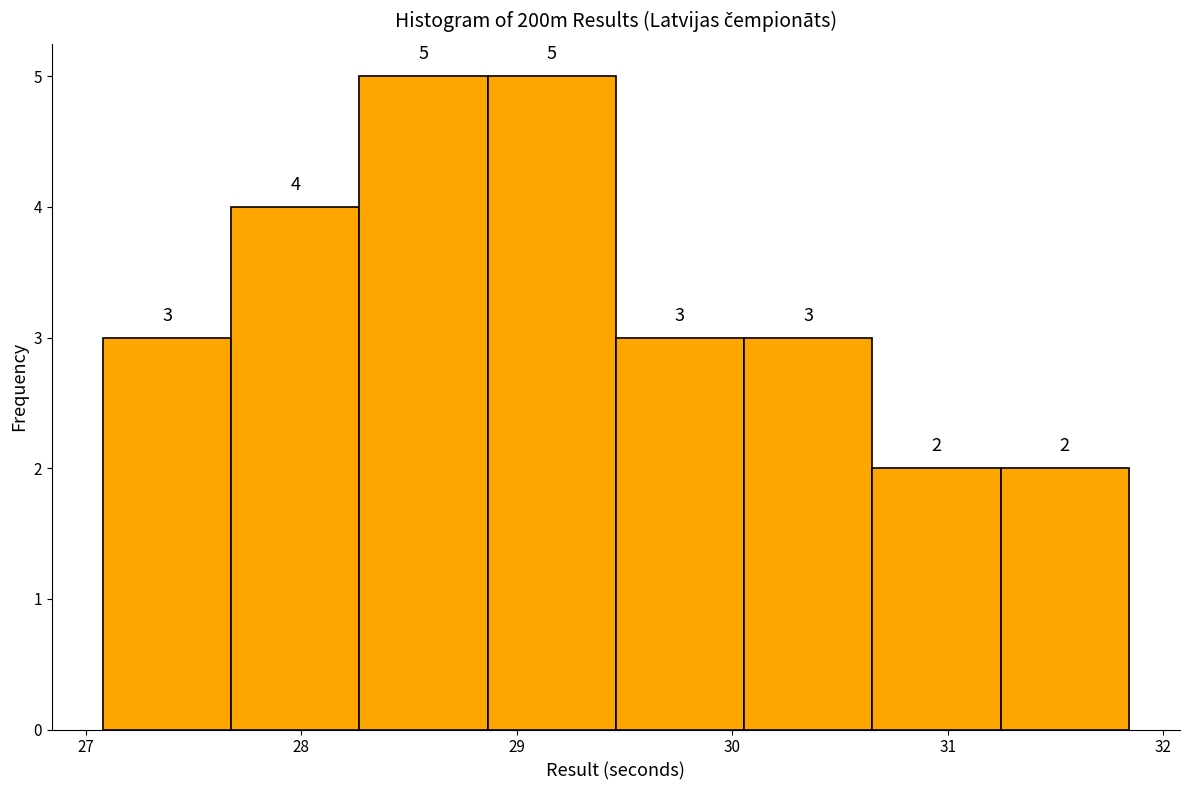

How tall is the bar that spans 30.1 to 30.7 on the x-axis? The bar edges are not printed on the chart, so give them approximately, as read against the axis.

3